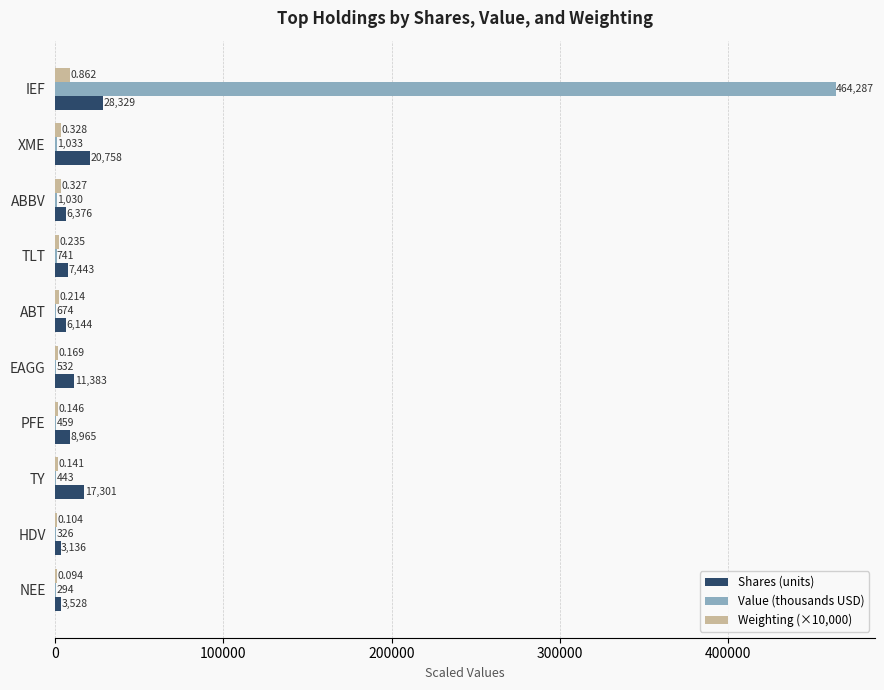

Where is Shares (units) nearest to the value 15732?

TY